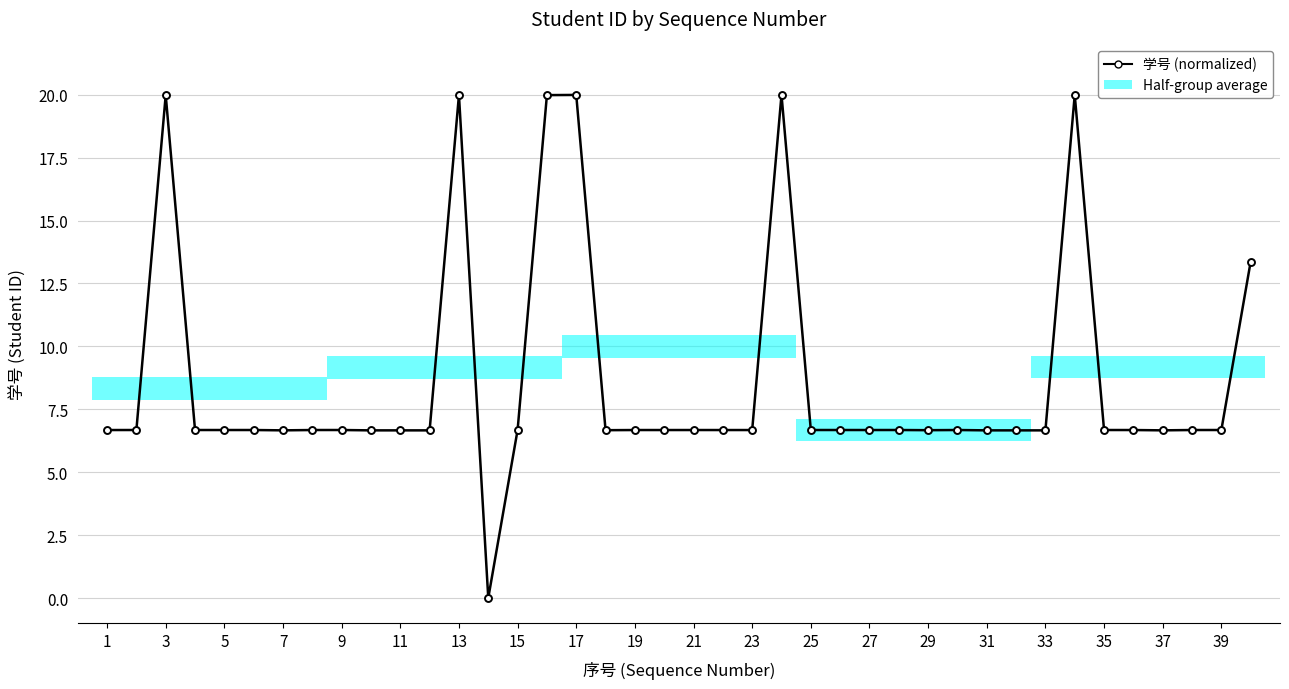

True or false: the data has more than 1 interior local peaks.

True